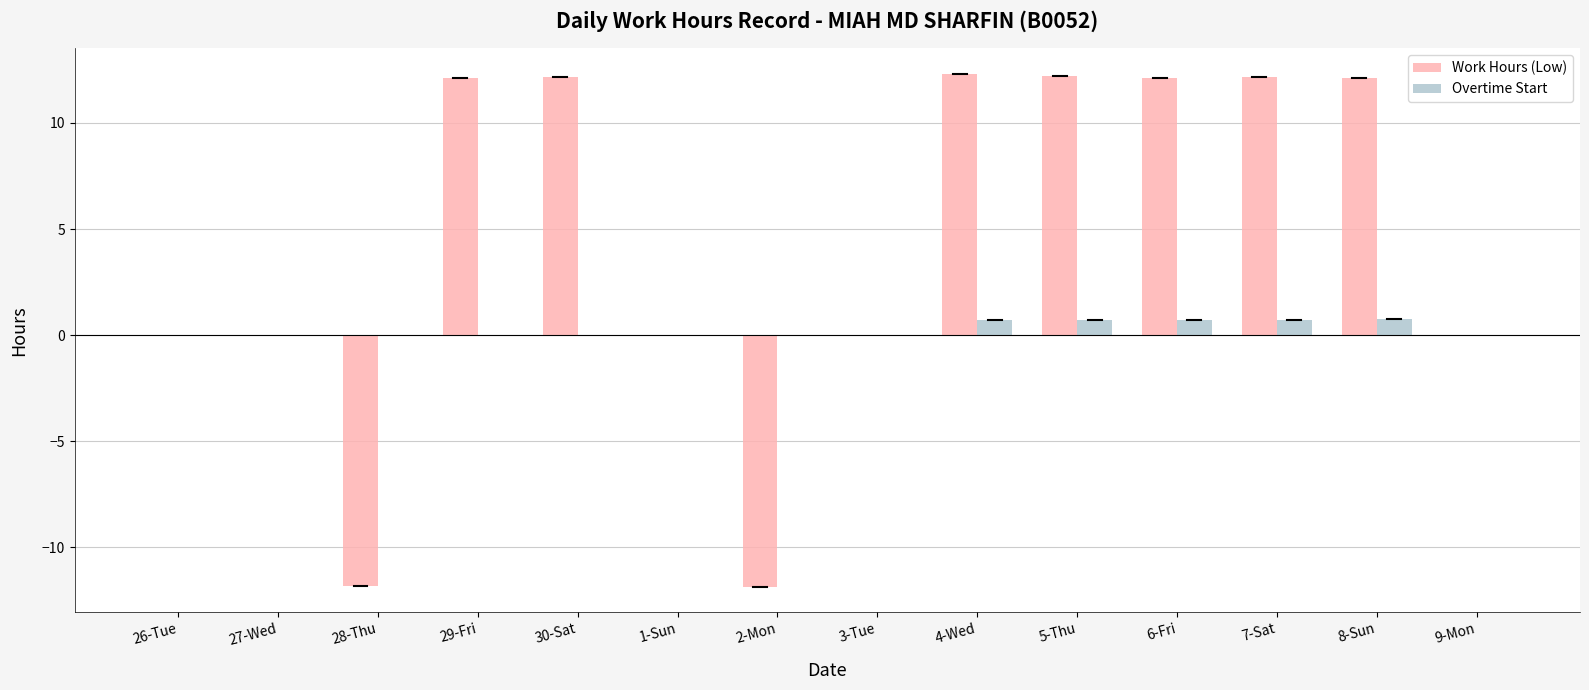

The Work Hours (Low) series shows 12.3 at 4-Wed. True or false?

True